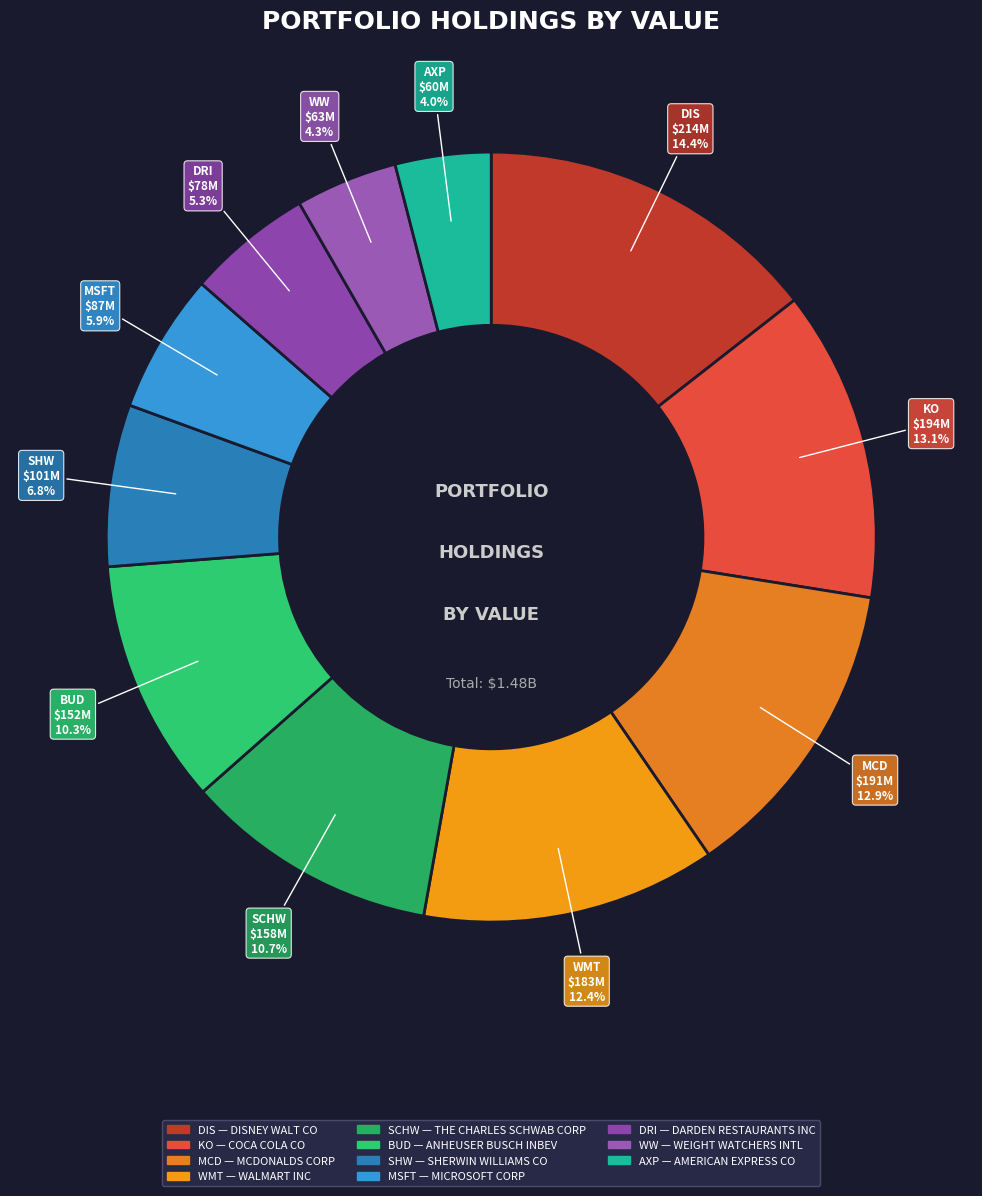

What is the smallest slice in the pie chart?

AMERICAN EXPRESS CO